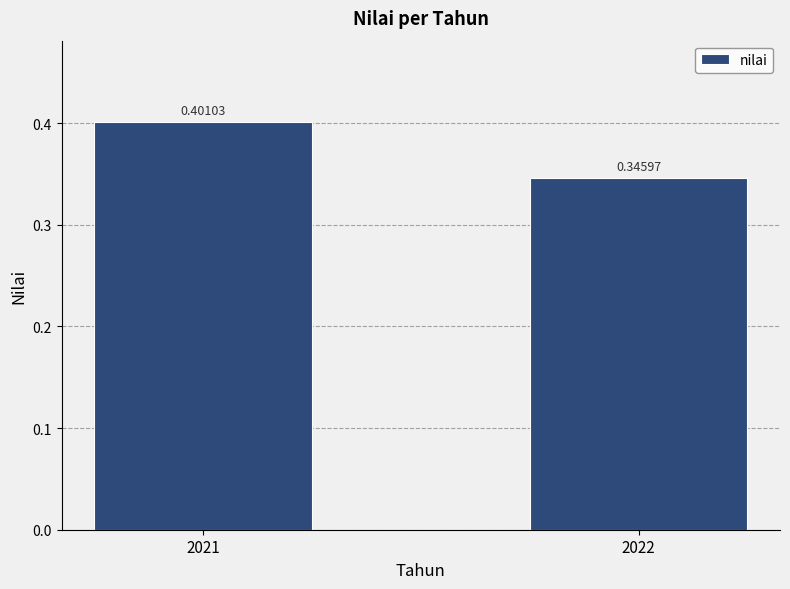

Which has a higher value, 2022 or 2021?

2021